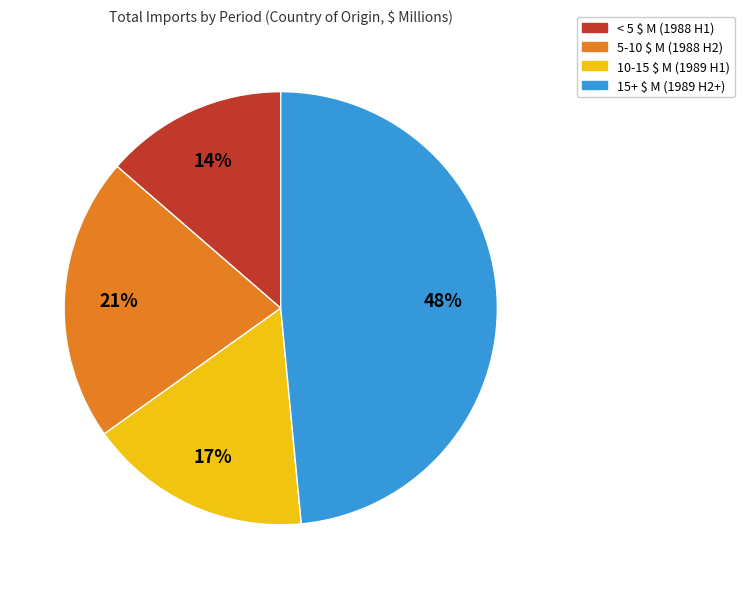

Is there any slice that represents more than half of the pie?

No